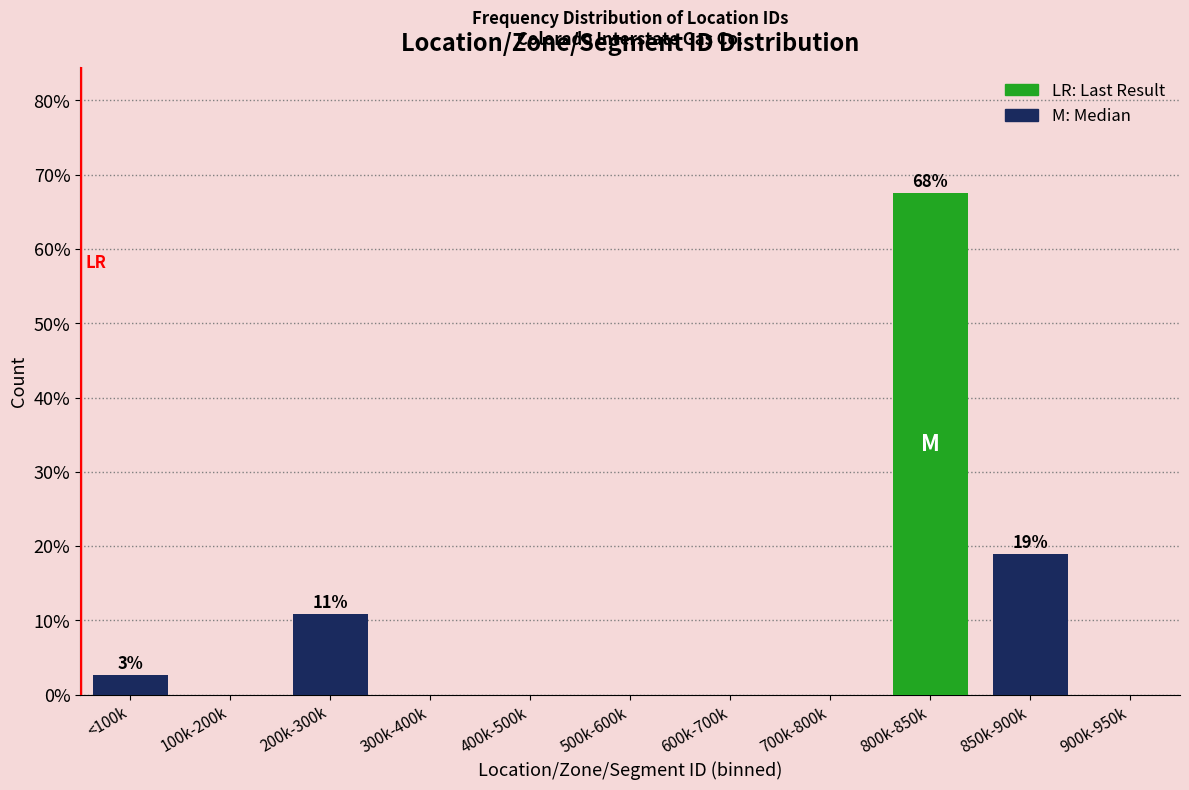

Reading left to right, list all the values displayed in this chart.

<100k=2.7	100k-200k=0.0	200k-300k=10.8	300k-400k=0.0	400k-500k=0.0	500k-600k=0.0	600k-700k=0.0	700k-800k=0.0	800k-850k=67.6	850k-900k=18.9	900k-950k=0.0